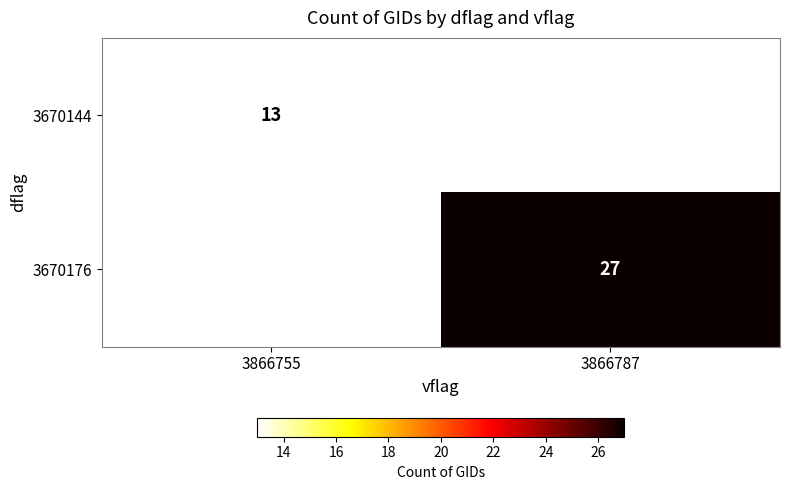

The 3670144 series shows 13 at 3866755. True or false?

True